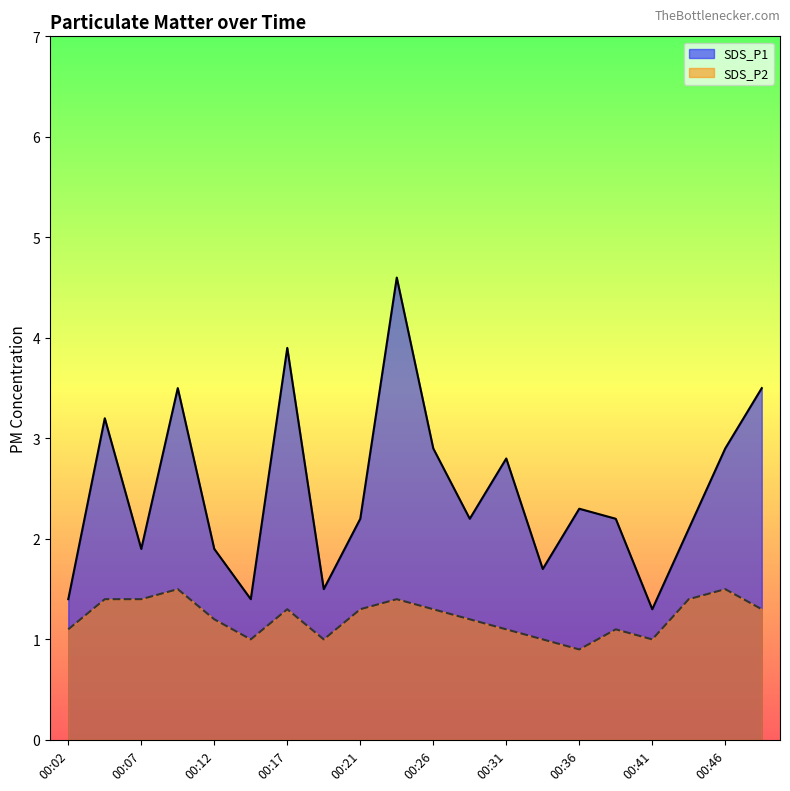

Which label corresponds to the smallest value in the chart?

00:36